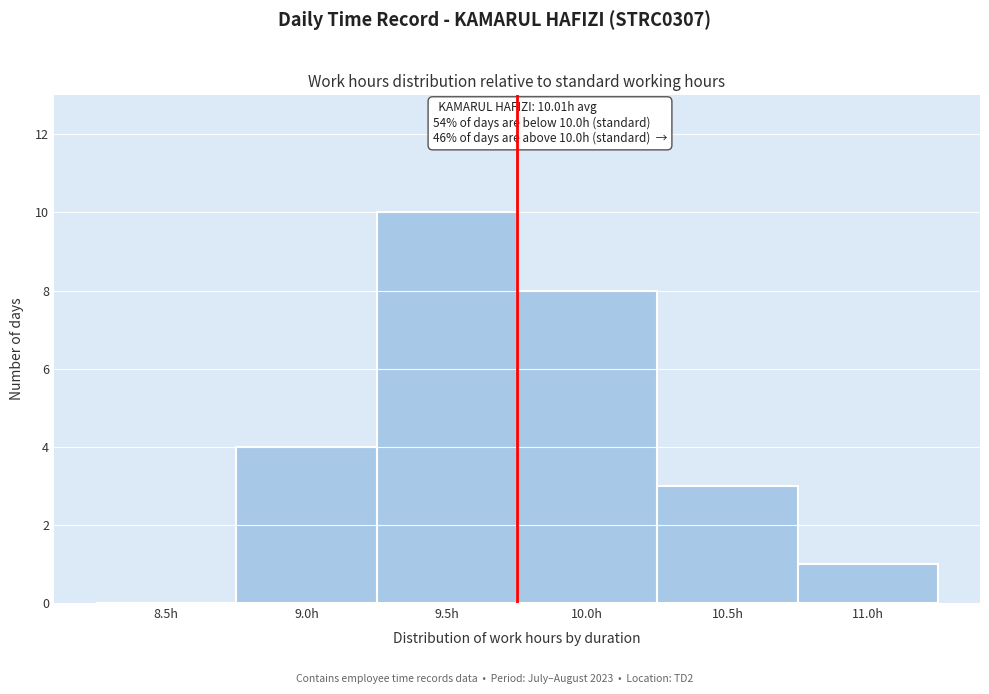

Reading left to right, transcribe all the data shown in this chart.

8.5h=0	9.0h=4	9.5h=10	10.0h=8	10.5h=3	11.0h=1